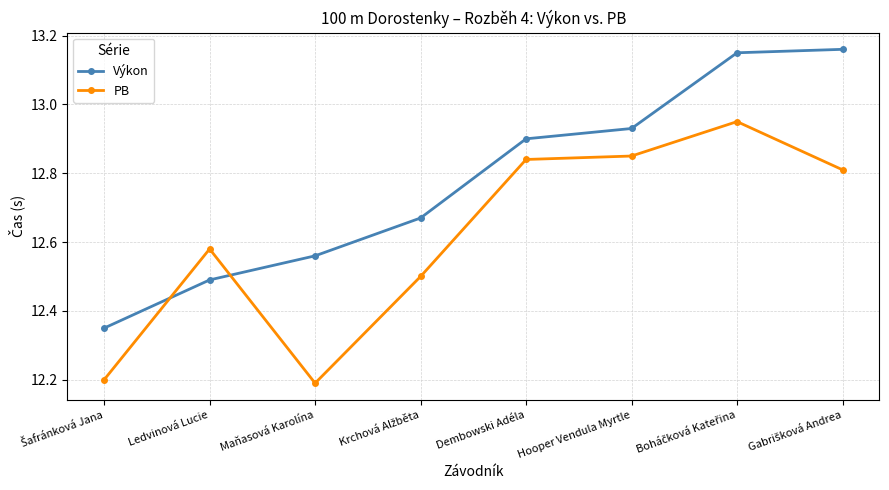

How many distinct data groups are displayed?

2